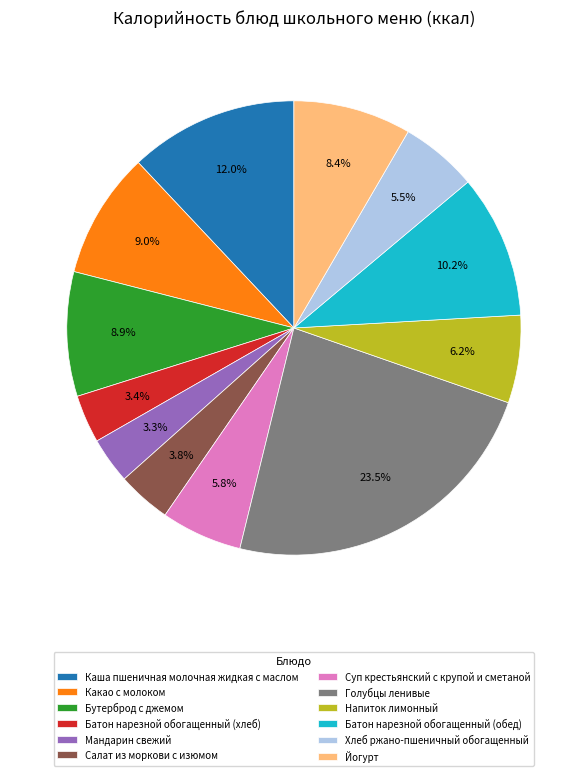

Does Бутерброд с джемом account for over 50% of the chart?

No